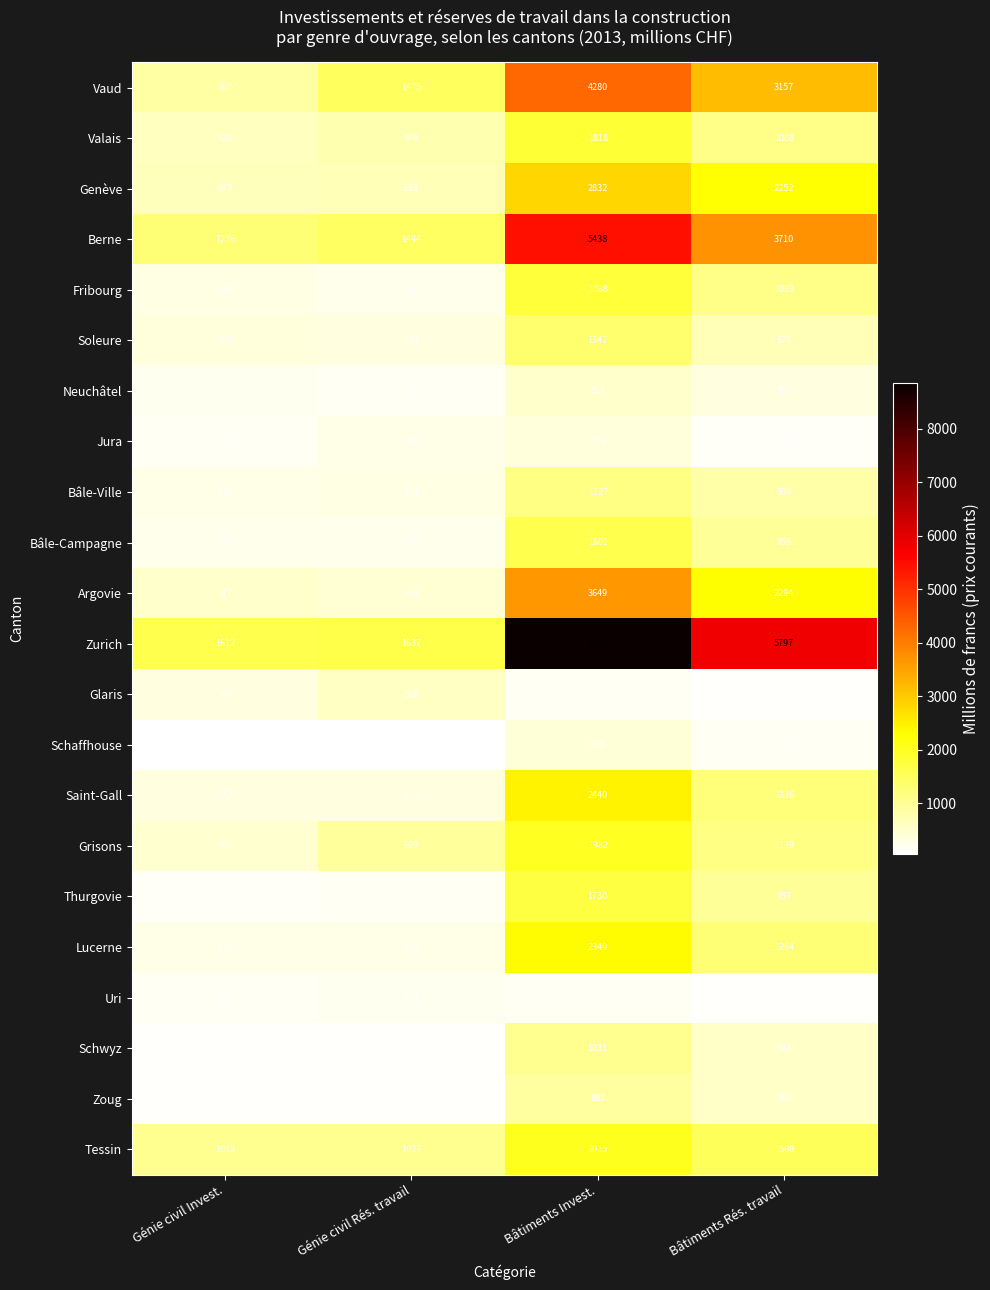

What is the difference between the maximum and minimum values in the Genève series?

2187